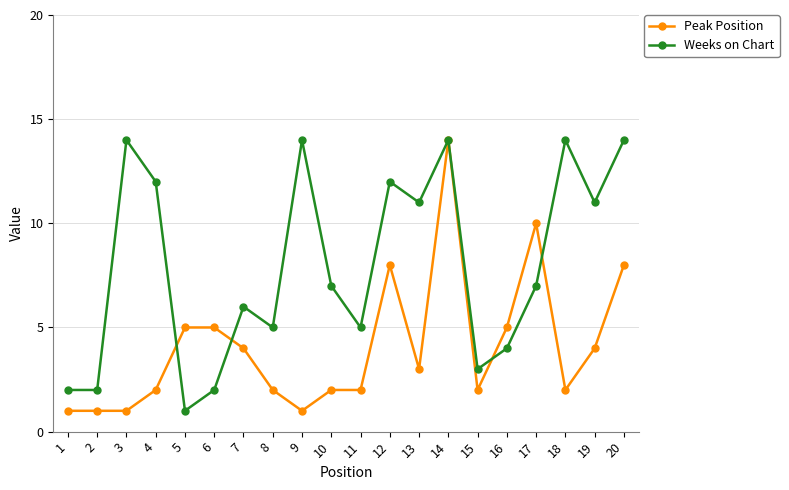

Reading left to right, transcribe all the data shown in this chart.

Peak Position: 1	1	1	2	5	5	4	2	1	2	2	8	3	14	2	5	10	2	4	8
Weeks on Chart: 2	2	14	12	1	2	6	5	14	7	5	12	11	14	3	4	7	14	11	14